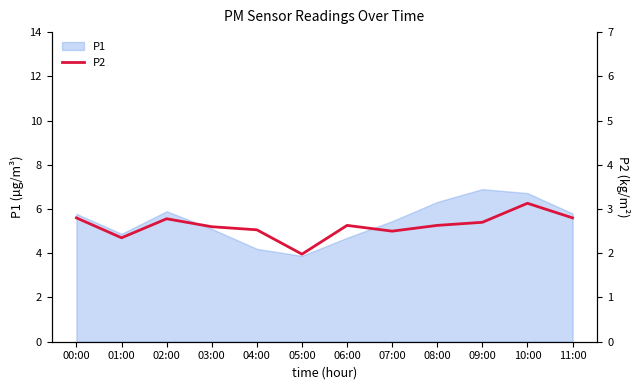

What is the minimum value for P1?

3.9